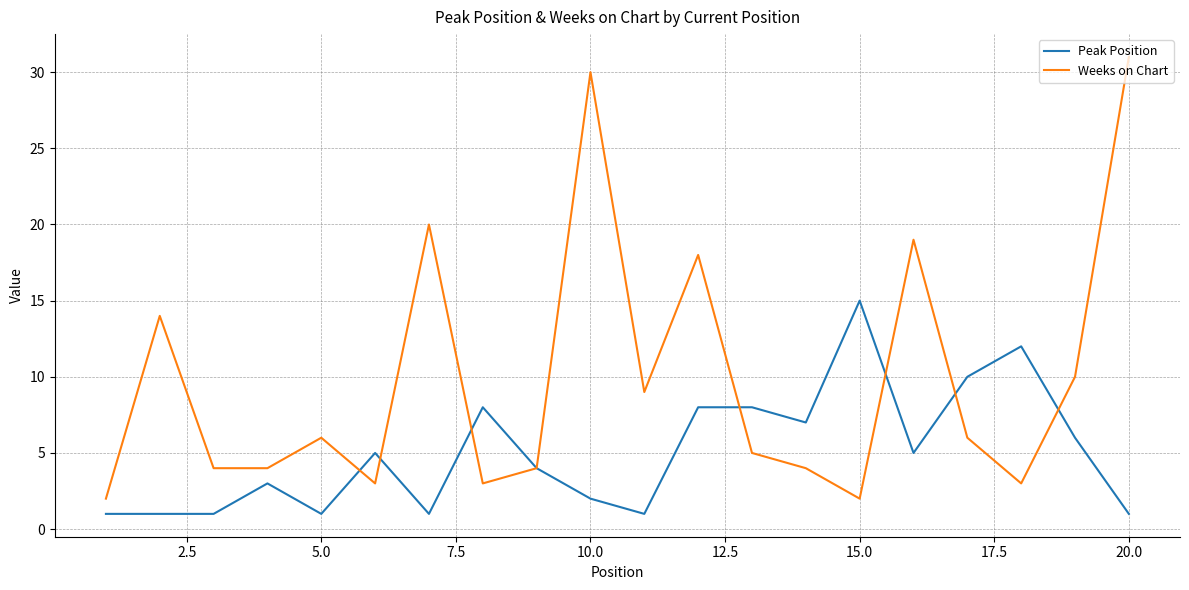

Which series has the largest total across all categories?

Weeks on Chart